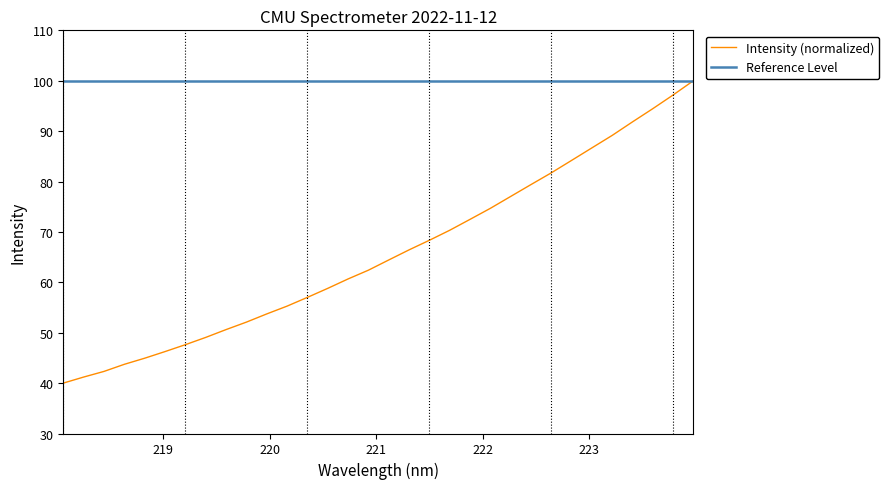

Where is the data nearest to the value 70?

221.6902